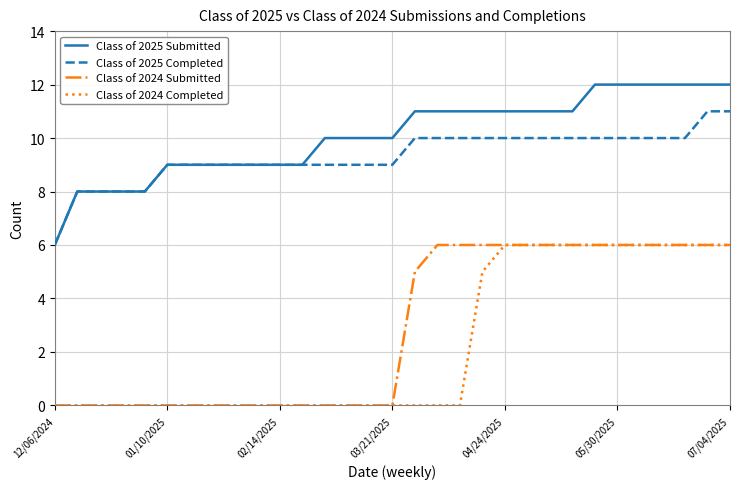

Which series has the largest total across all categories?

Class of 2025 Submitted